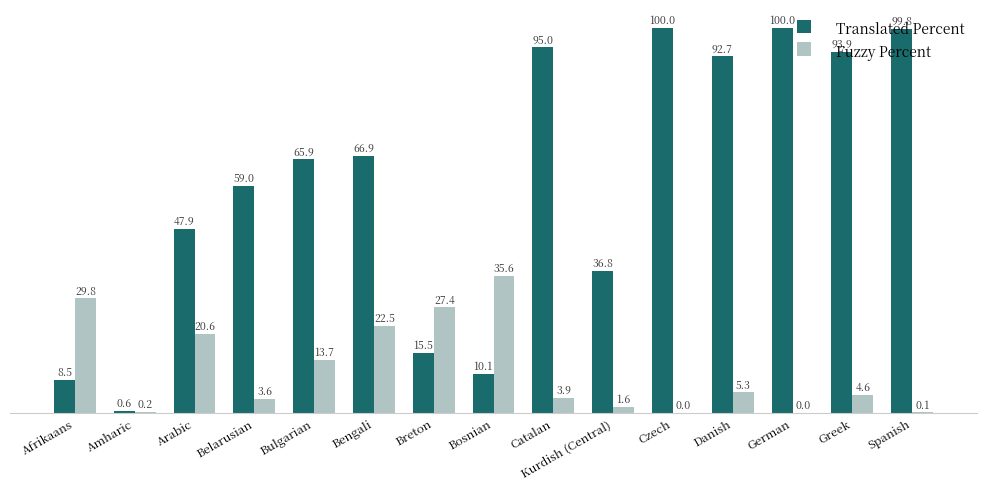

What is the spread (max minus min) of values at Catalan?

91.1